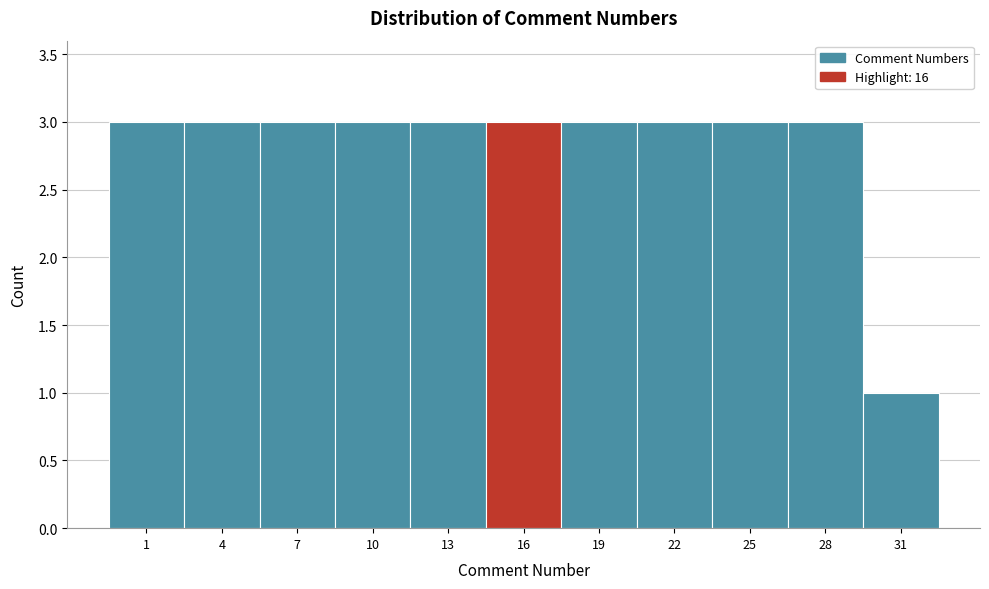

Reading right to left, extract all data points from this chart.

1	3	3	3	3	3	3	3	3	3	3